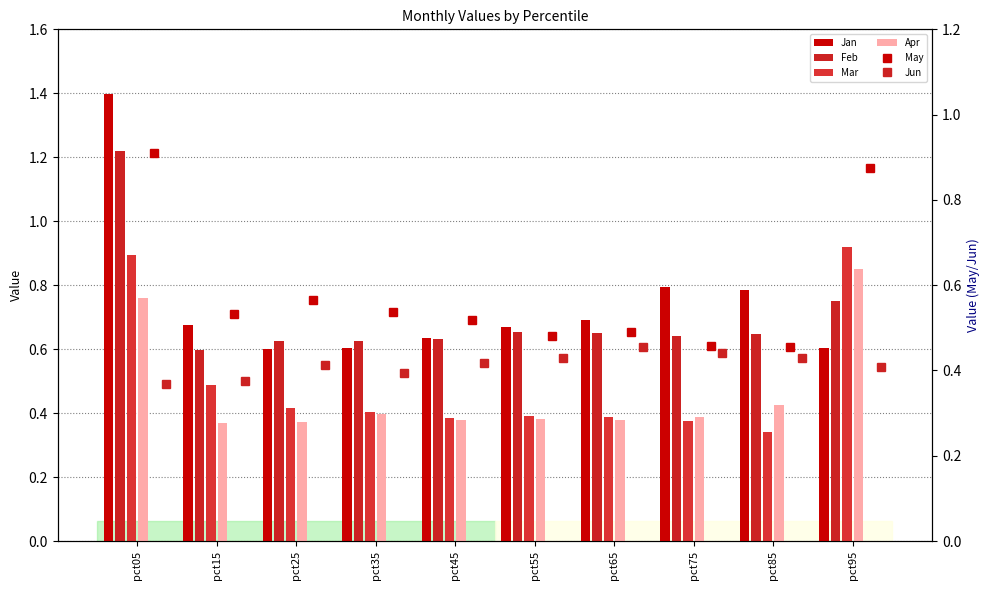

Reading right to left, extract all data points from this chart.

Jan: 0.6	0.8	0.8	0.7	0.7	0.6	0.6	0.6	0.7	1.4
Feb: 0.8	0.6	0.6	0.7	0.7	0.6	0.6	0.6	0.6	1.2
Mar: 0.9	0.3	0.4	0.4	0.4	0.4	0.4	0.4	0.5	0.9
Apr: 0.9	0.4	0.4	0.4	0.4	0.4	0.4	0.4	0.4	0.8
May: 0.9	0.5	0.5	0.5	0.5	0.5	0.5	0.6	0.5	0.9
Jun: 0.4	0.4	0.4	0.5	0.4	0.4	0.4	0.4	0.4	0.4